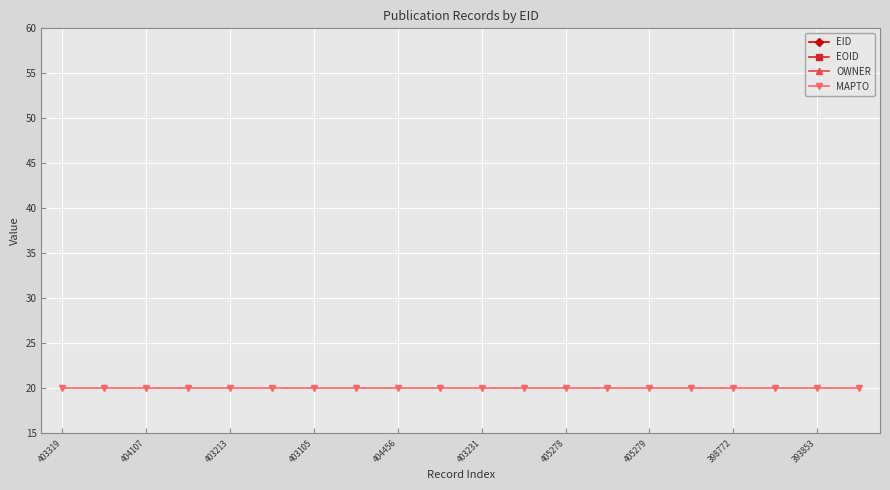

What is the total value across all series at 393853?

10914.3